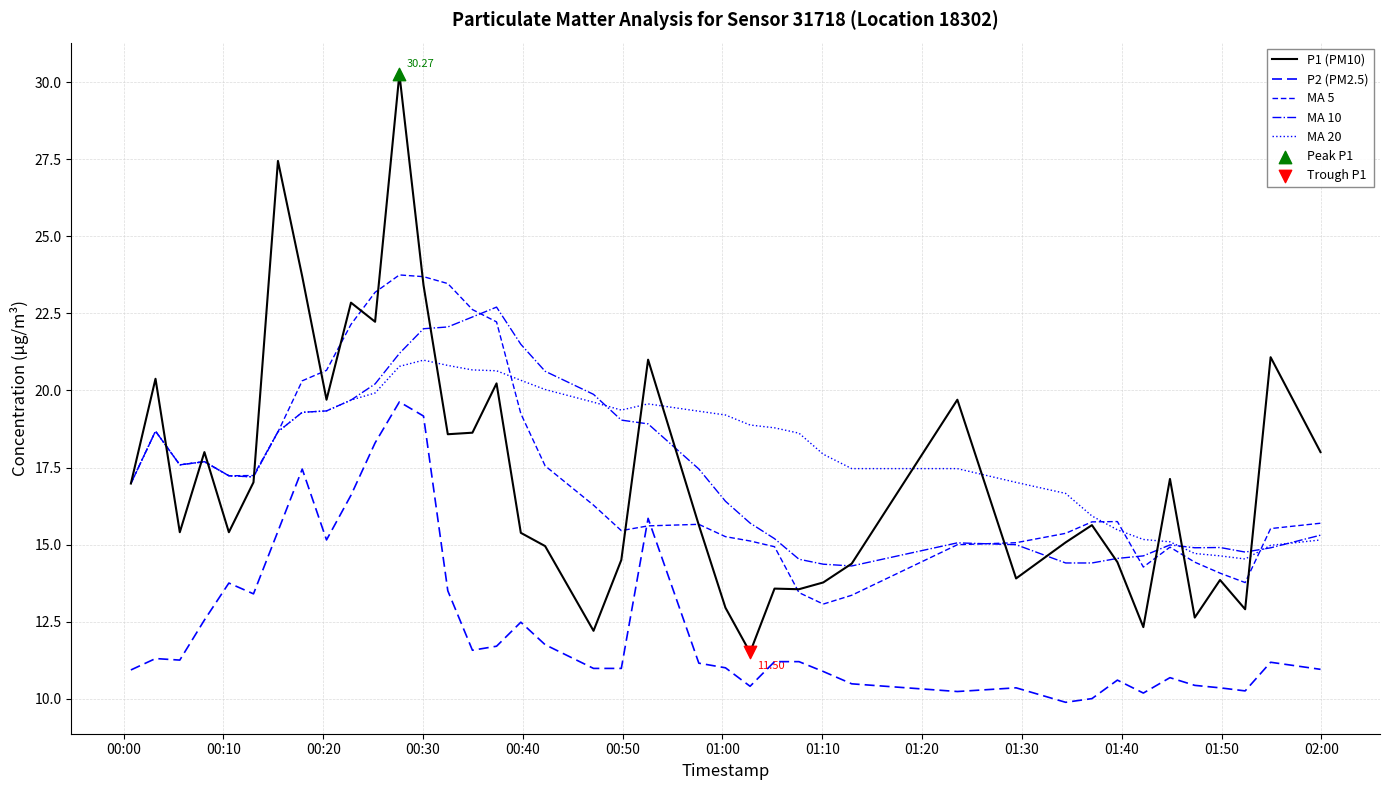

Which series has the largest total across all categories?

MA 20